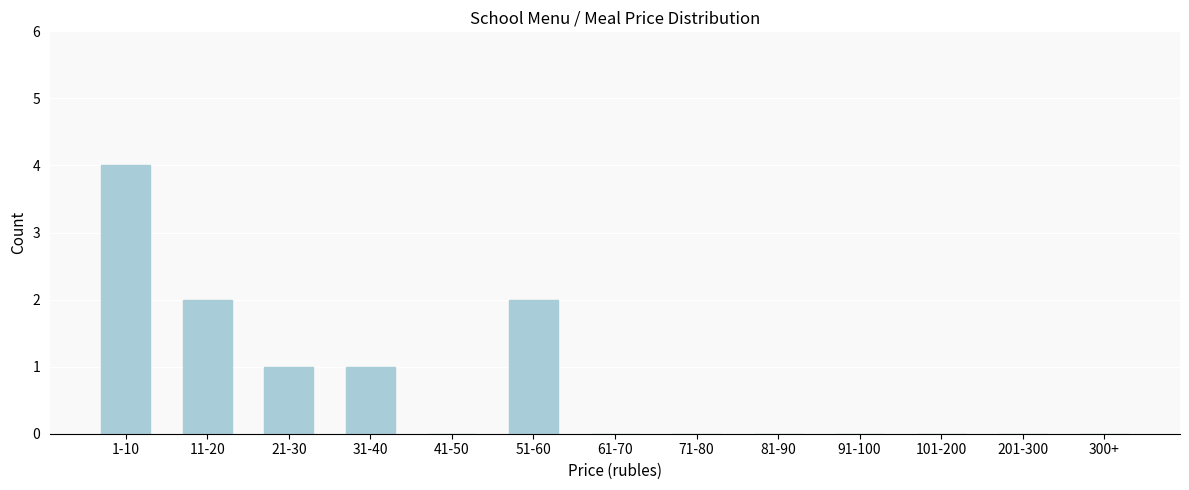

Reading left to right, extract all data points from this chart.

1-10=4	11-20=2	21-30=1	31-40=1	41-50=0	51-60=2	61-70=0	71-80=0	81-90=0	91-100=0	101-200=0	201-300=0	300+=0